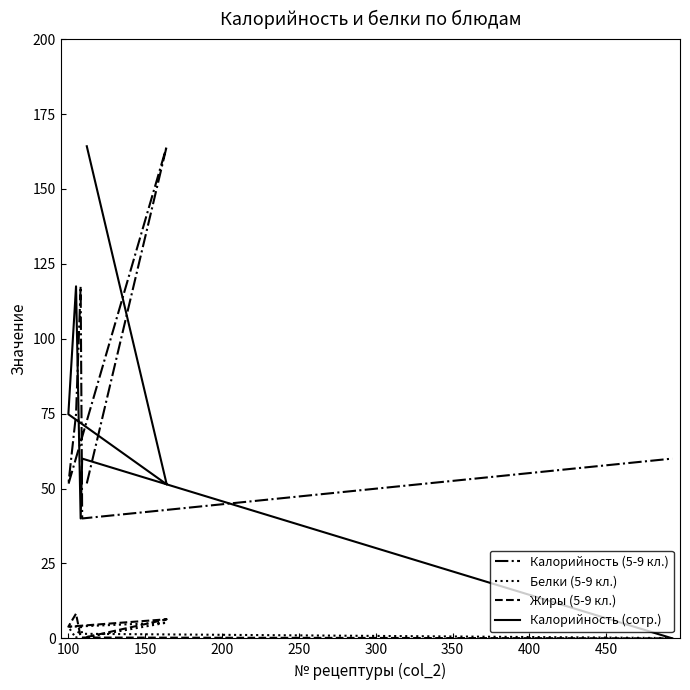

True or false: Калорийность (сотр.) has more than 1 points higher than both neighbors.

True